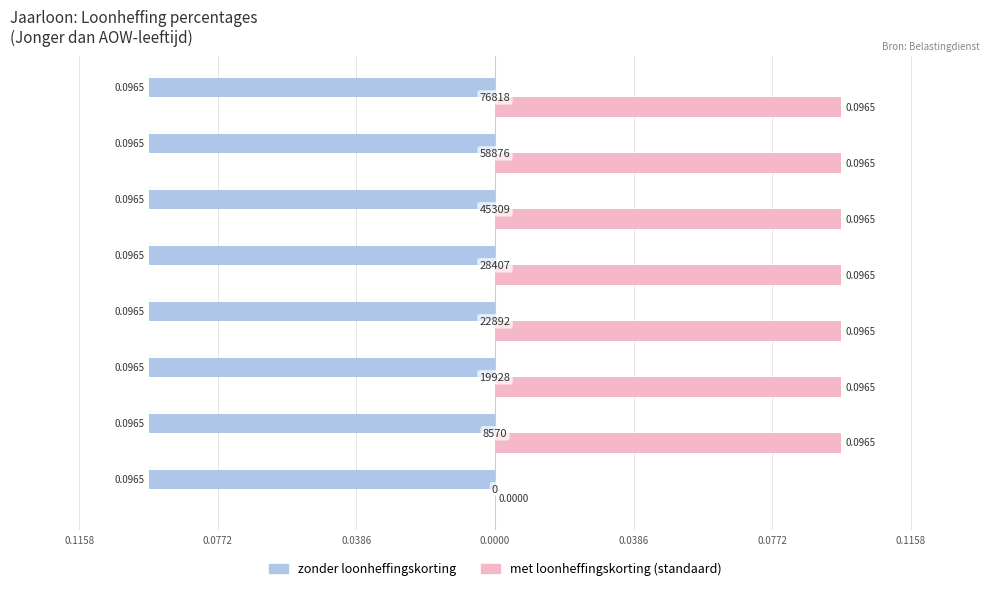

Which series has the widest spread of values?

met loonheffingskorting (standaard)